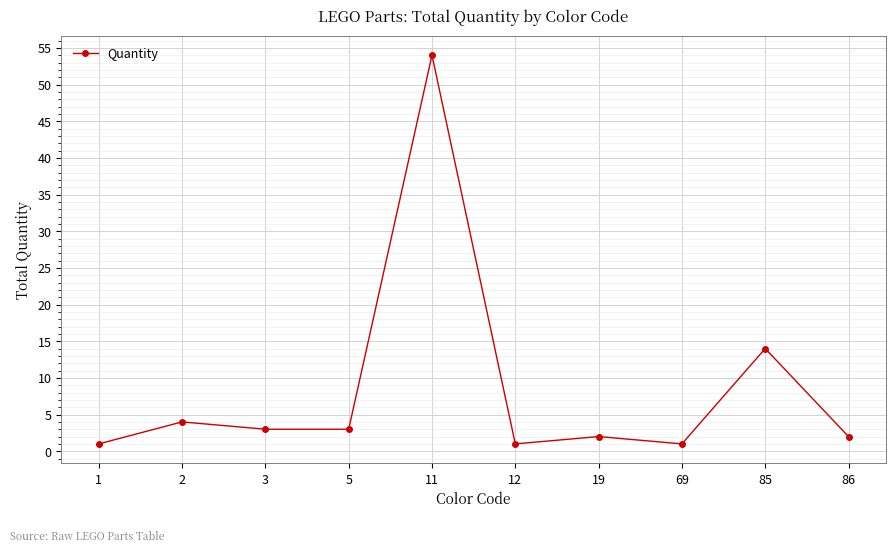

Is it true that the value at 86 is 2?

True